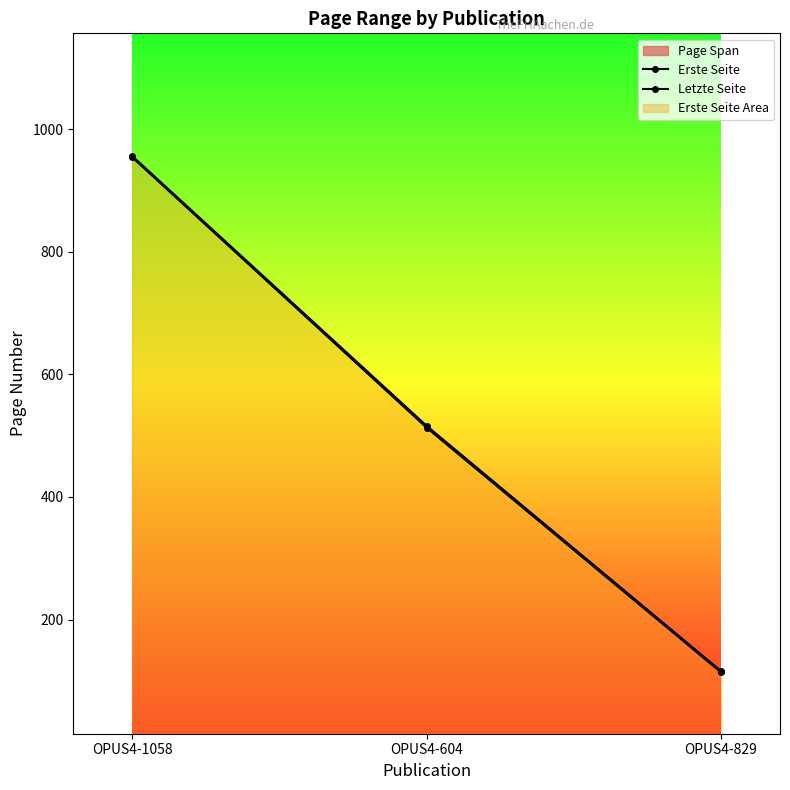

How many data points in Letzte Seite are above 516?

1